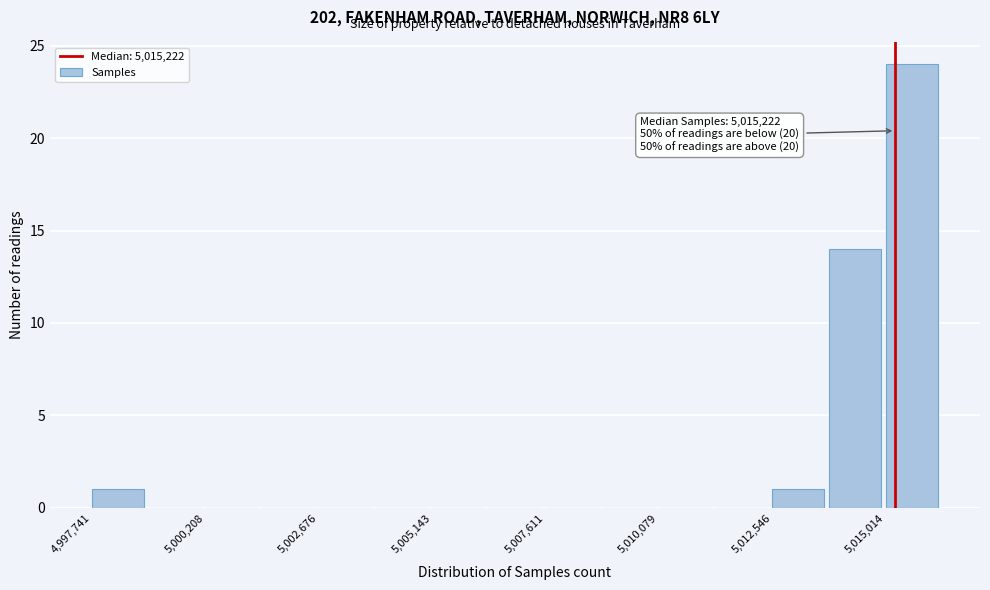

Around what value on the x-axis is the tallest bar? Give the approximate position of its centre, as read against the axis.

5015500